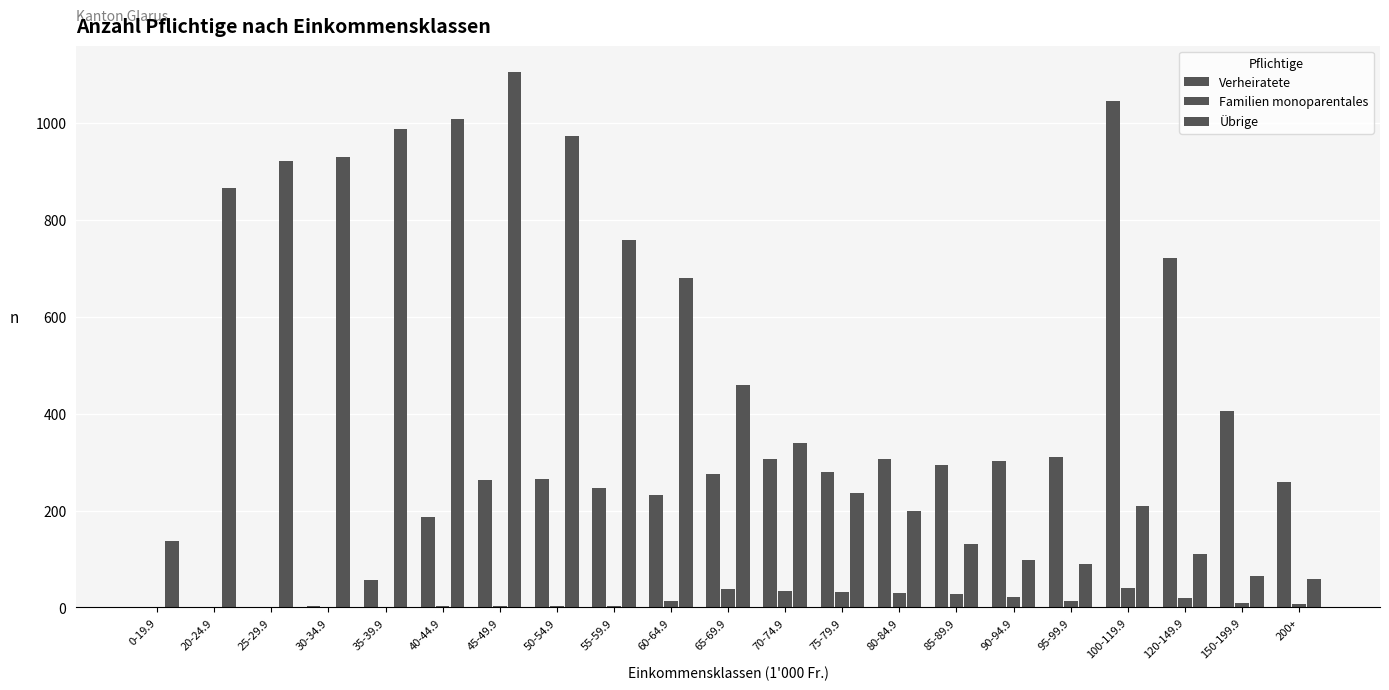

What is the average value of the Übrige series?

493